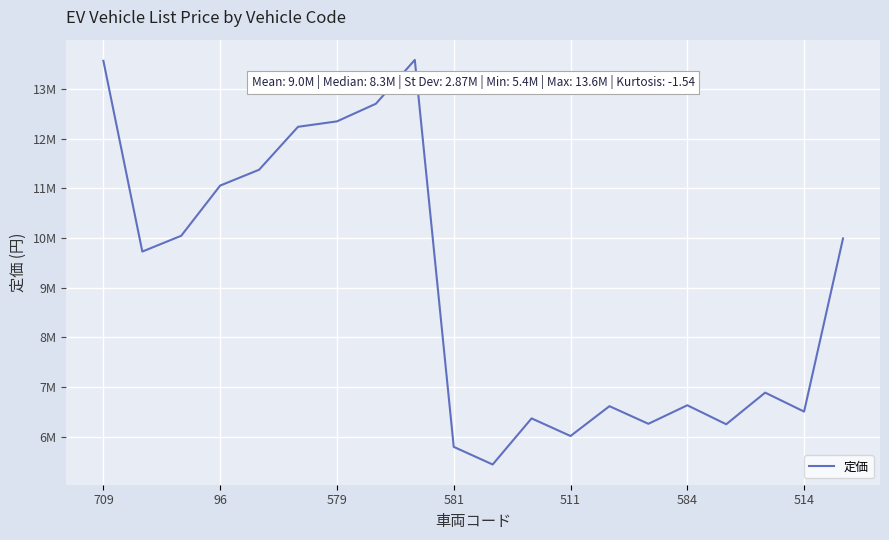

How many interior local peaks (higher than both neighbors) does the data have?

5